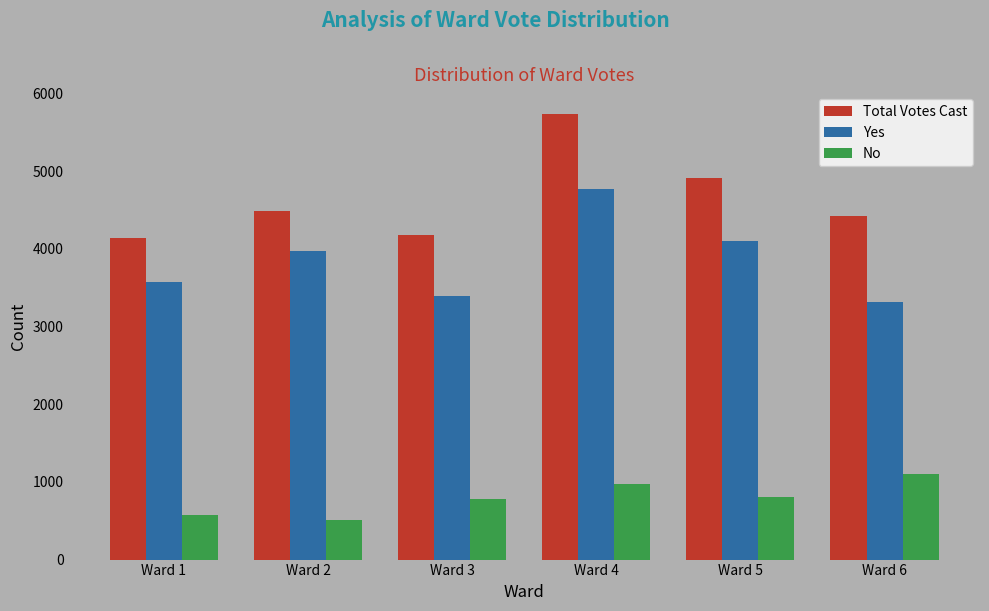

The Yes series shows 3400 at Ward 3. True or false?

True